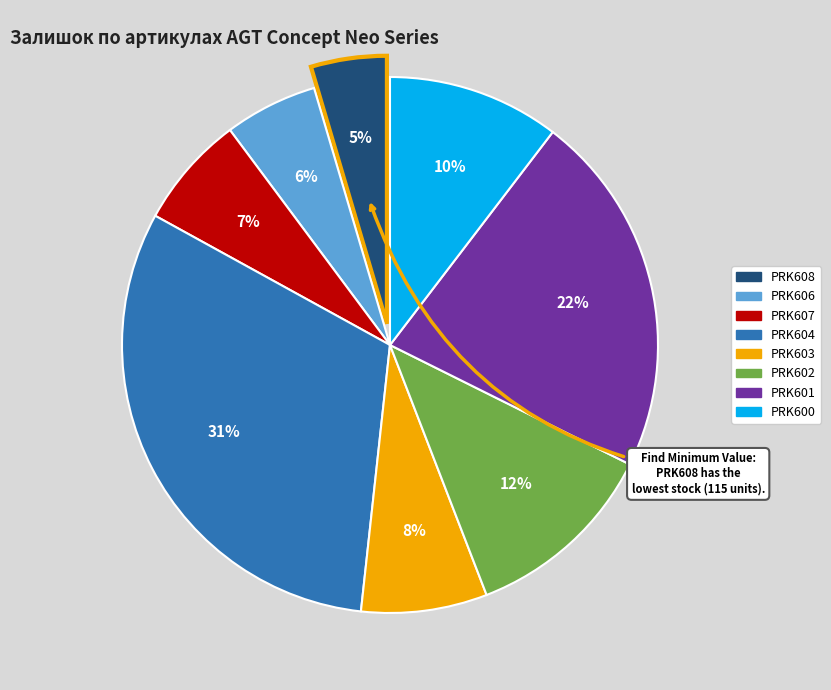

True or false: PRK602 accounts for 1% of the total.

False